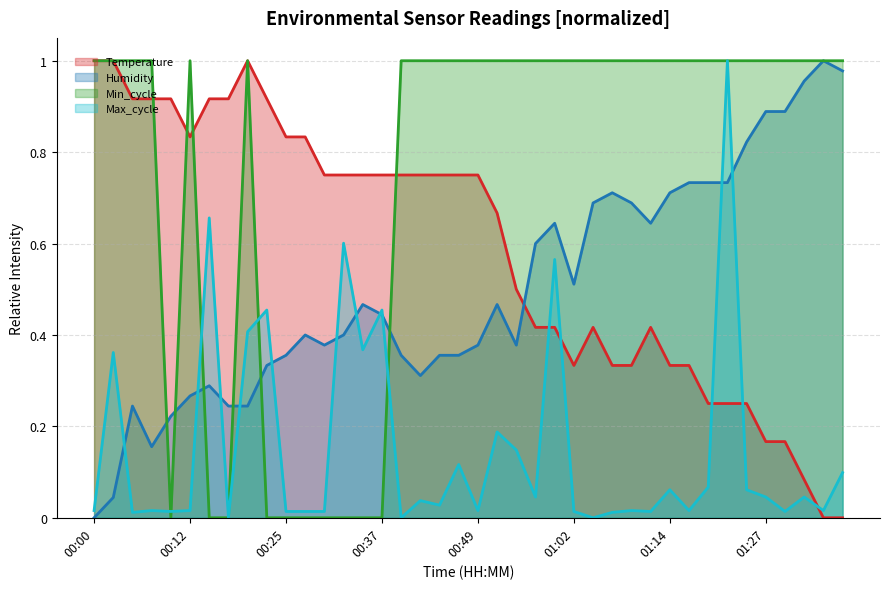

Reading left to right, what are all the values shown in this chart?

Temperature: 1.0	1.0	0.9	0.9	0.9	0.8	0.9	0.9	1.0	0.9	0.8	0.8	0.8	0.8	0.8	0.8	0.8	0.8	0.8	0.8	0.8	0.7	0.5	0.4	0.4	0.3	0.4	0.3	0.3	0.4	0.3	0.3	0.3	0.3	0.3	0.2	0.2	0.1	0.0	0.0
Humidity: 0.0	0.0	0.2	0.2	0.2	0.3	0.3	0.2	0.2	0.3	0.4	0.4	0.4	0.4	0.5	0.4	0.4	0.3	0.4	0.4	0.4	0.5	0.4	0.6	0.6	0.5	0.7	0.7	0.7	0.6	0.7	0.7	0.7	0.7	0.8	0.9	0.9	1.0	1.0	1.0
Min_cycle: 1.0	1.0	1.0	1.0	0.0	1.0	0.0	0.0	1.0	0.0	0.0	0.0	0.0	0.0	0.0	0.0	1.0	1.0	1.0	1.0	1.0	1.0	1.0	1.0	1.0	1.0	1.0	1.0	1.0	1.0	1.0	1.0	1.0	1.0	1.0	1.0	1.0	1.0	1.0	1.0
Max_cycle: 0.0	0.4	0.0	0.0	0.0	0.0	0.7	0.0	0.4	0.5	0.0	0.0	0.0	0.6	0.4	0.5	0.0	0.0	0.0	0.1	0.0	0.2	0.1	0.0	0.6	0.0	0.0	0.0	0.0	0.0	0.1	0.0	0.1	1.0	0.1	0.0	0.0	0.0	0.0	0.1